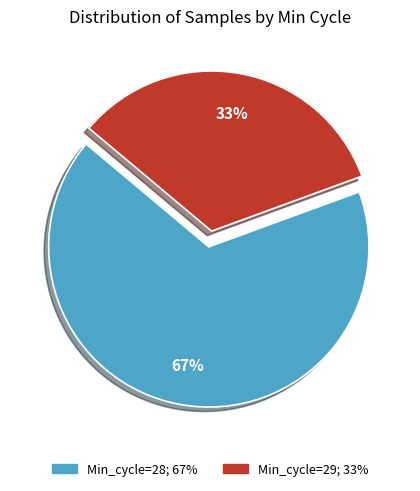

To the nearest percent, what is the average slice percentage?

50%